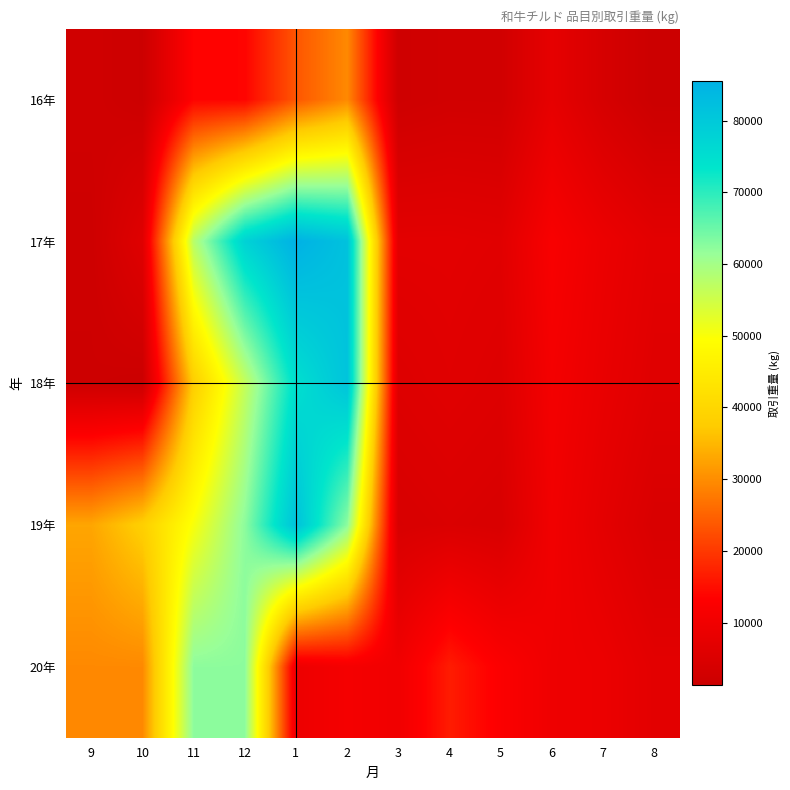

Reading left to right, what are all the values shown in this chart?

16年: 9=2454.0	10=1511.0	11=13672.0	12=13759.0	1=23454.5	2=29515.5	3=2077.2	4=2702.6	5=2630.0	6=7650.2	7=3820.8	8=1273.8
17年: 9=1854.0	10=5988.0	11=57775.0	12=77842.0	1=85491.7	2=81615.1	3=6795.3	4=6806.7	5=6455.0	6=11909.4	7=8985.8	8=6845.5
18年: 9=1667.0	10=1242.0	11=38029.0	12=56352.0	1=74797.7	2=81187.2	3=5597.6	4=6318.5	5=5635.0	6=10891.8	7=8250.3	8=6073.4
19年: 9=32890.0	10=38266.0	11=50209.2	12=62312.5	1=81615.1	2=62312.5	3=4298.9	4=4887.1	5=4365.0	6=10236.0	7=7085.3	8=4433.5
20年: 9=29515.5	10=29515.5	11=62312.5	12=62312.5	1=9361.2	2=11067.8	3=10084.0	4=16626.8	5=12615.4	6=9702.7	7=8985.8	8=6845.5